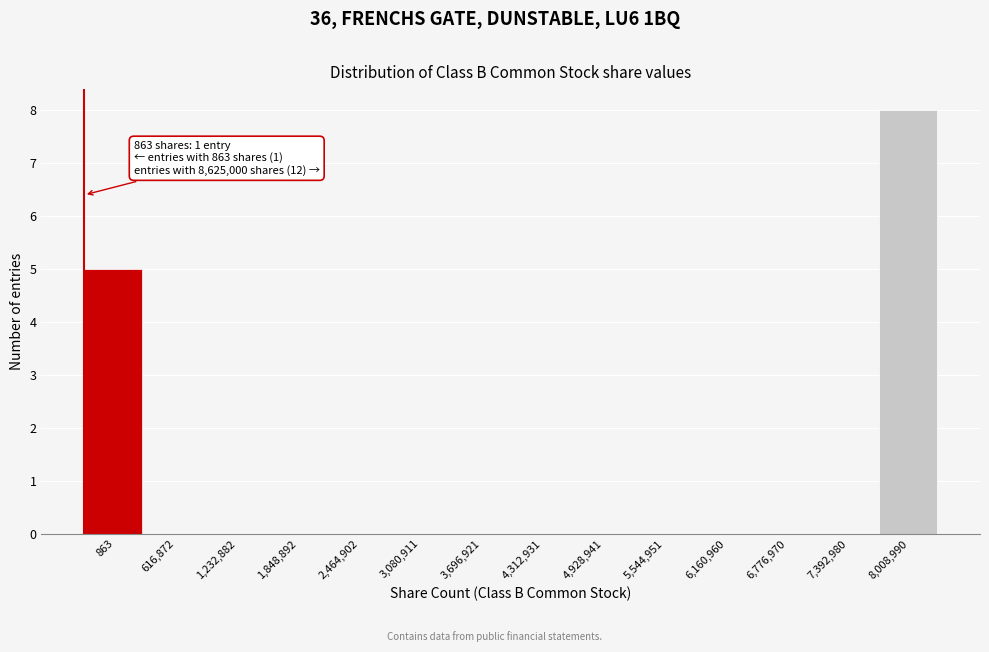

Reading right to left, extract all data points from this chart.

8,008,990=8	7,392,980=0	6,776,970=0	6,160,960=0	5,544,951=0	4,928,941=0	4,312,931=0	3,696,921=0	3,080,911=0	2,464,902=0	1,848,892=0	1,232,882=0	616,872=0	863=5